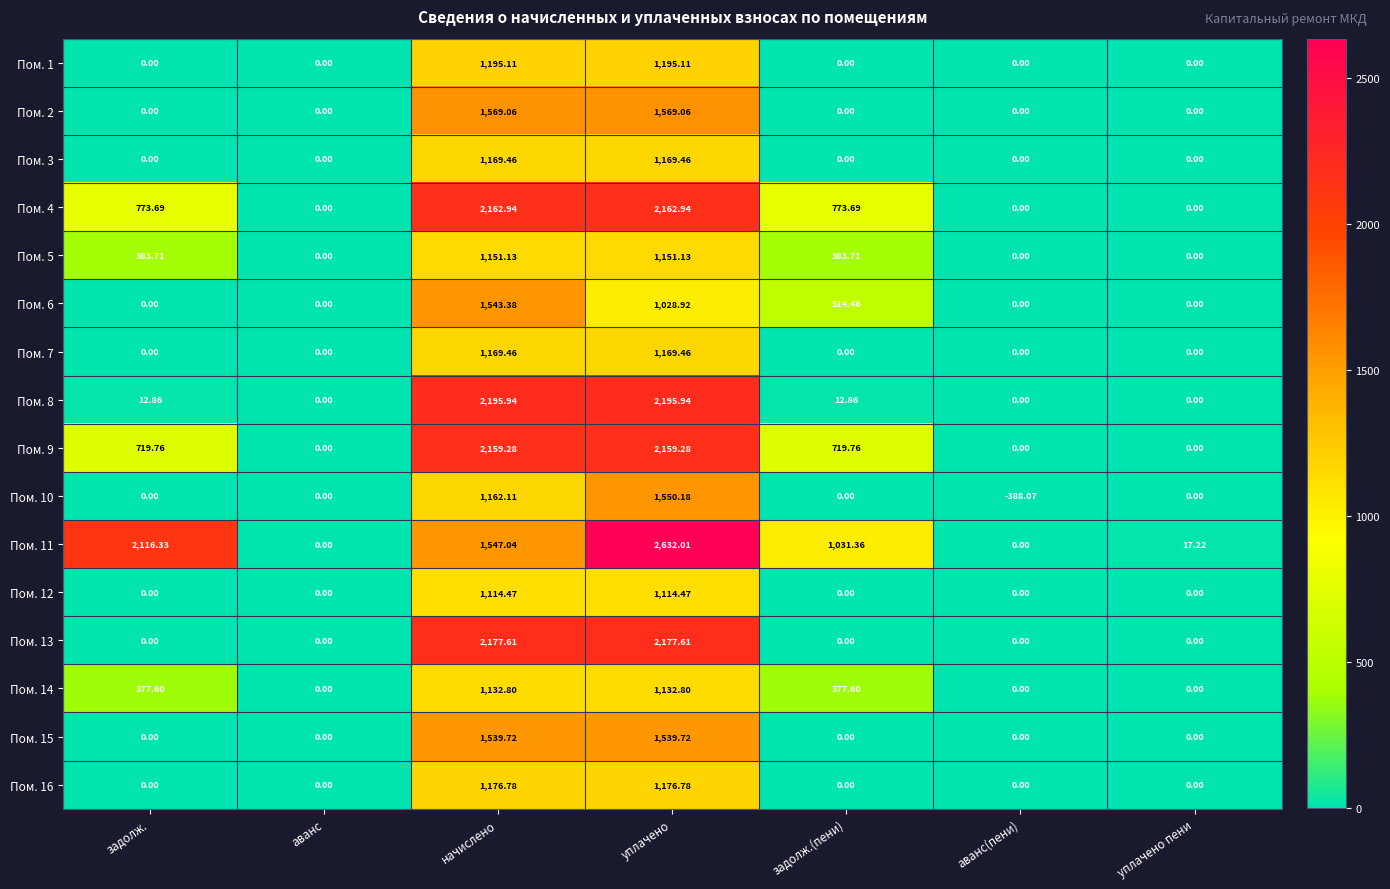

How many distinct data groups are displayed?

16